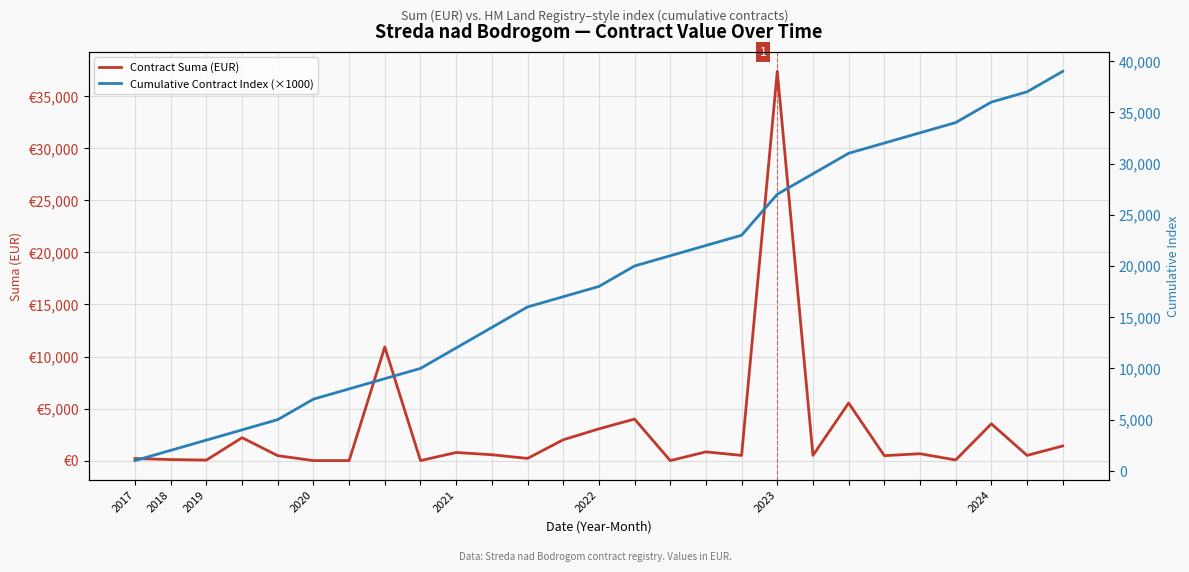

What is the difference between the Cumulative Contract Index (×1000) values at 10 and 8?

4000.0